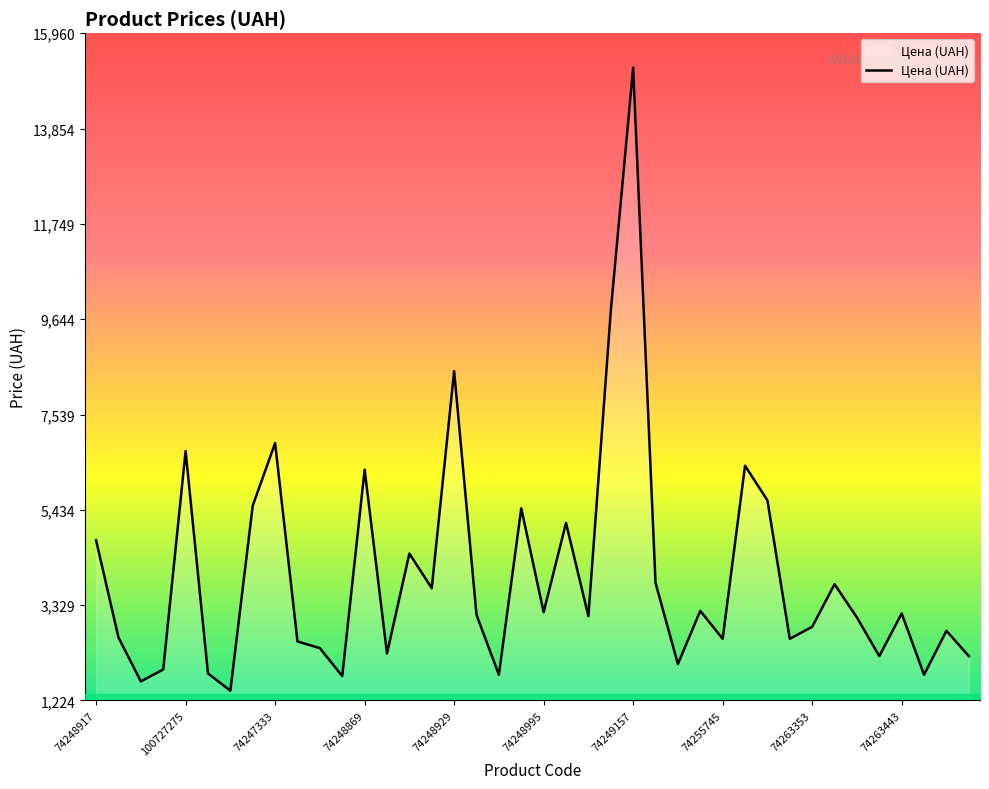

What is the smallest value displayed?

1441